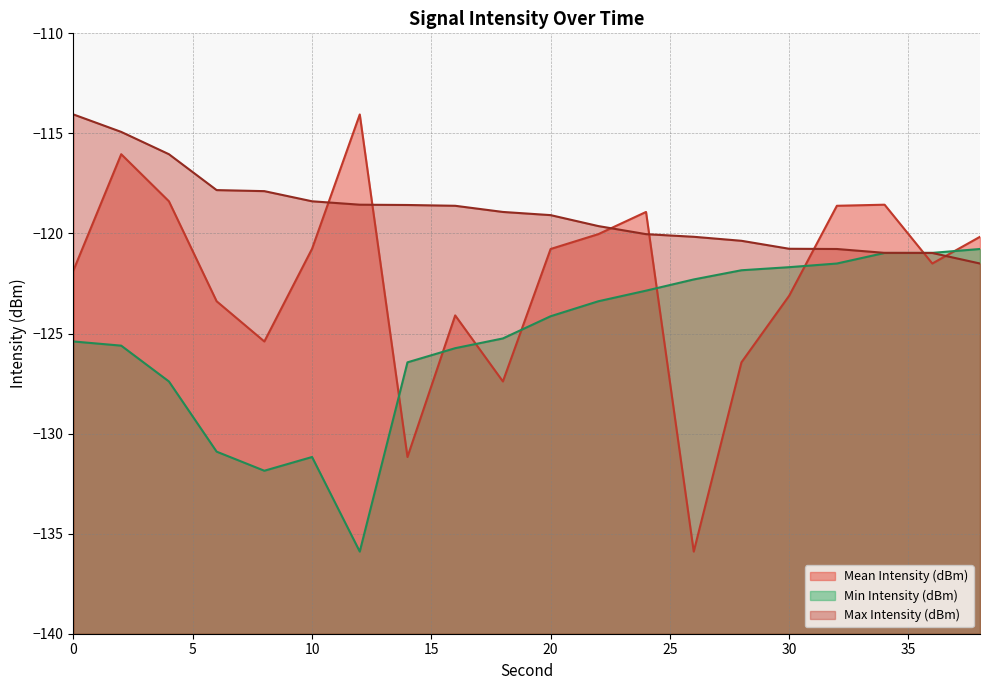

The value of Min Intensity (dBm) at 16 is -69.4. True or false?

False